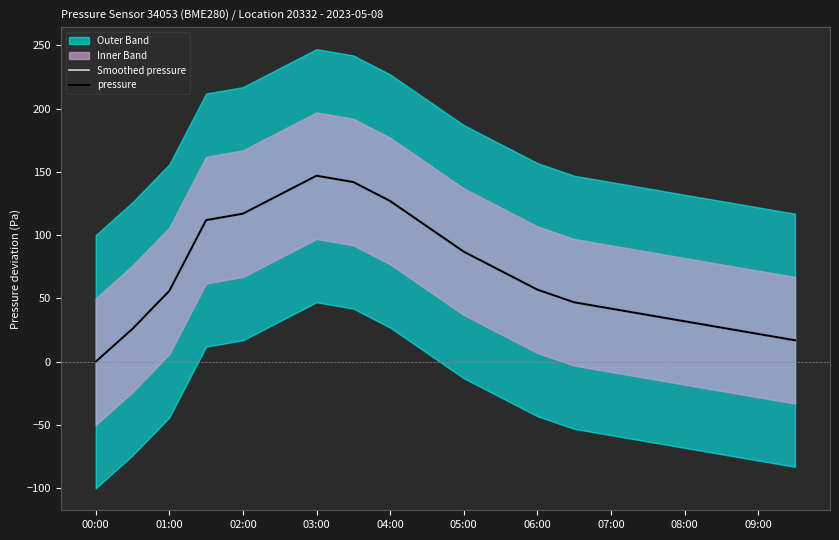

What is the highest value of the pressure series?

146.9